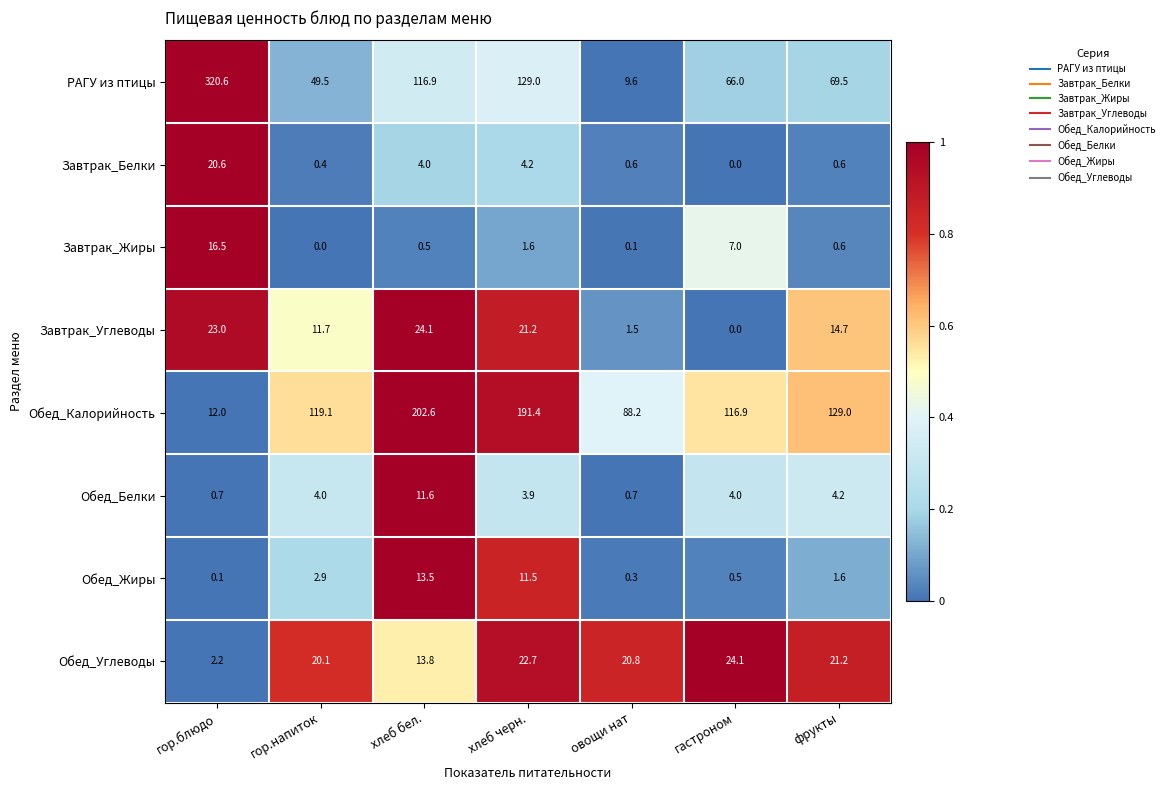

What is the highest value of the Обед_Белки series?

11.6